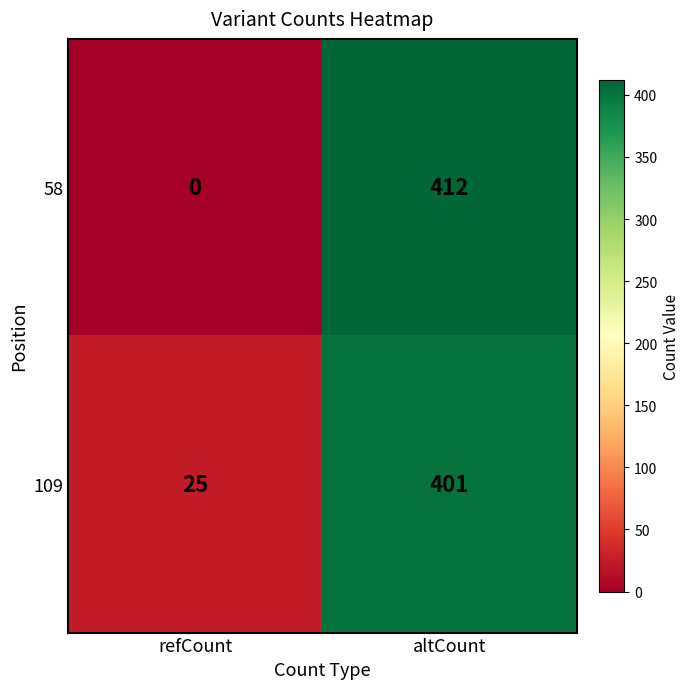

What is the maximum value shown in the chart?

412